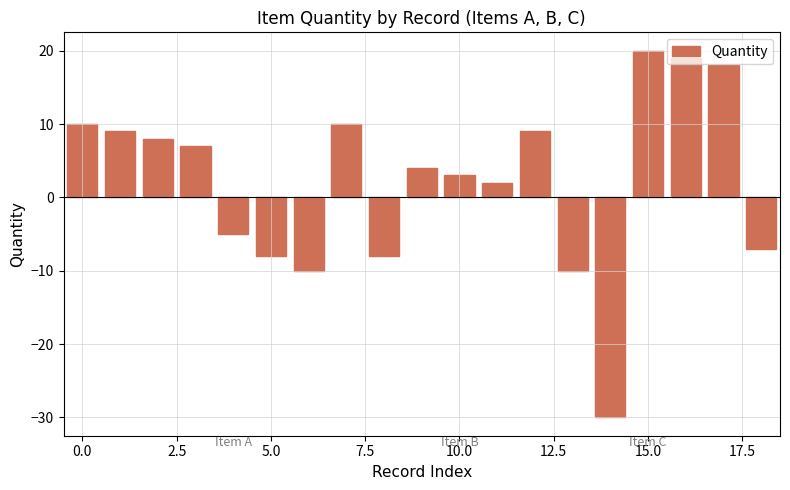

What is the difference between the maximum and minimum values?

50